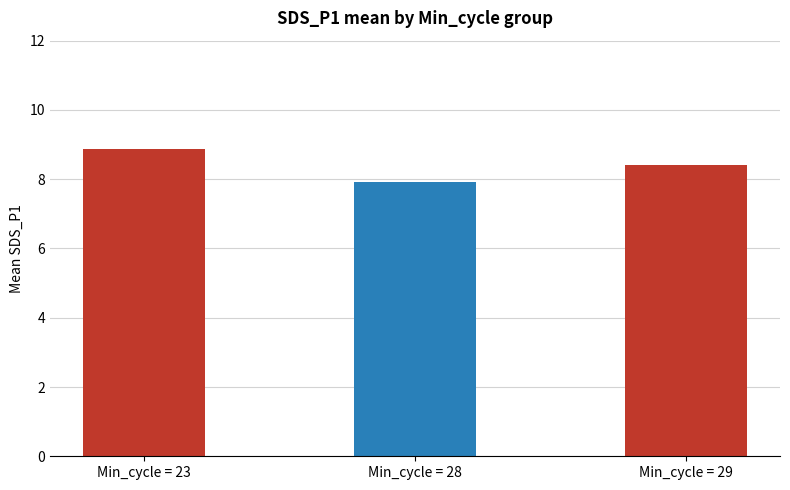

What is the sum of all values?

25.2